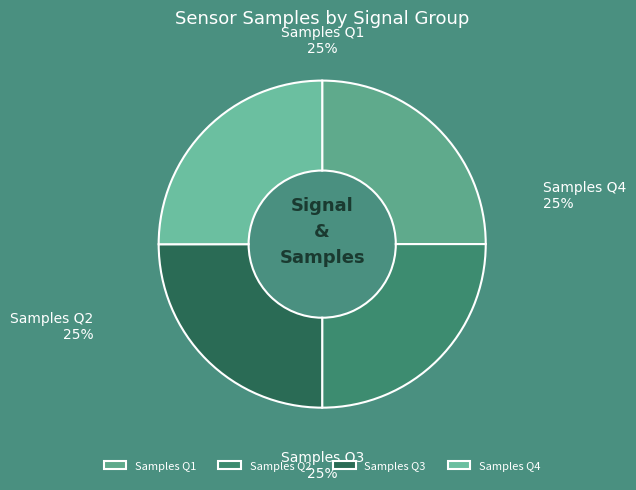

To the nearest percent, what is the combined percentage of Samples Q2 and Samples Q4?

50%